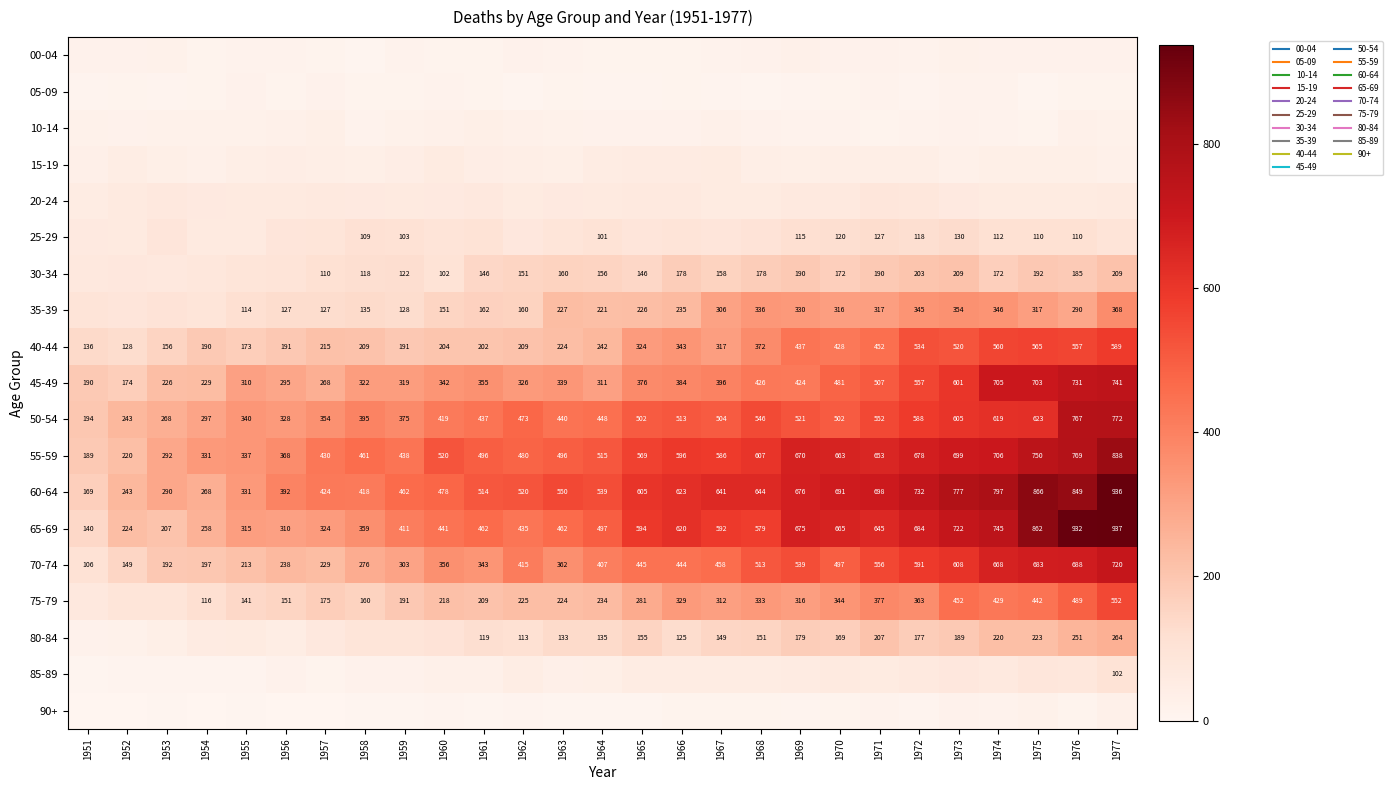

How many data points in 10-14 are above 22?

12